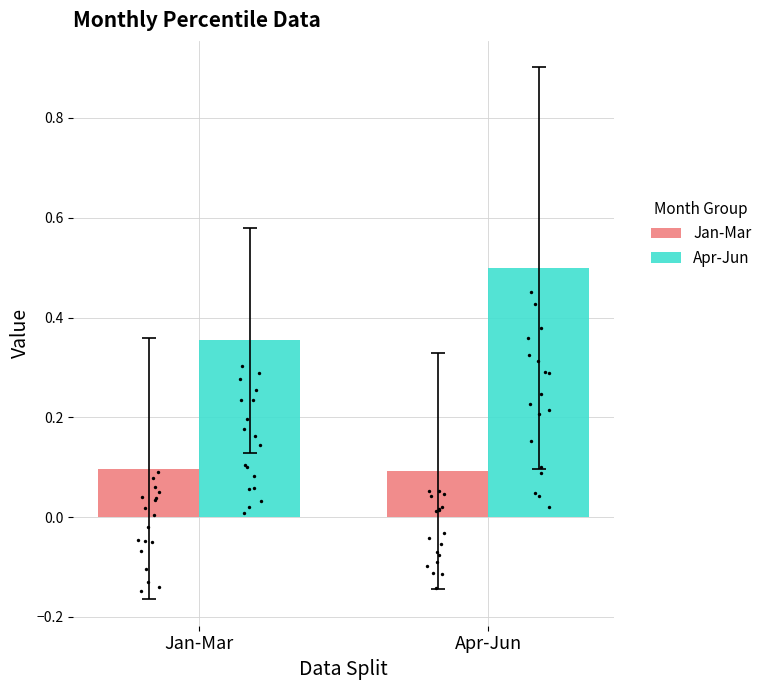

What are all the series names shown in the legend?

Jan-Mar, Apr-Jun